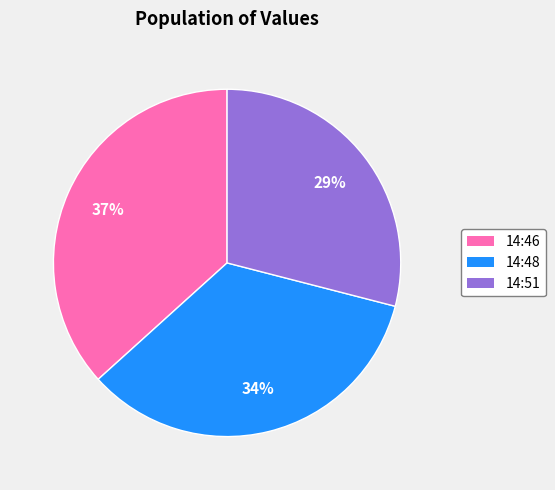

Is there any slice that represents more than half of the pie?

No